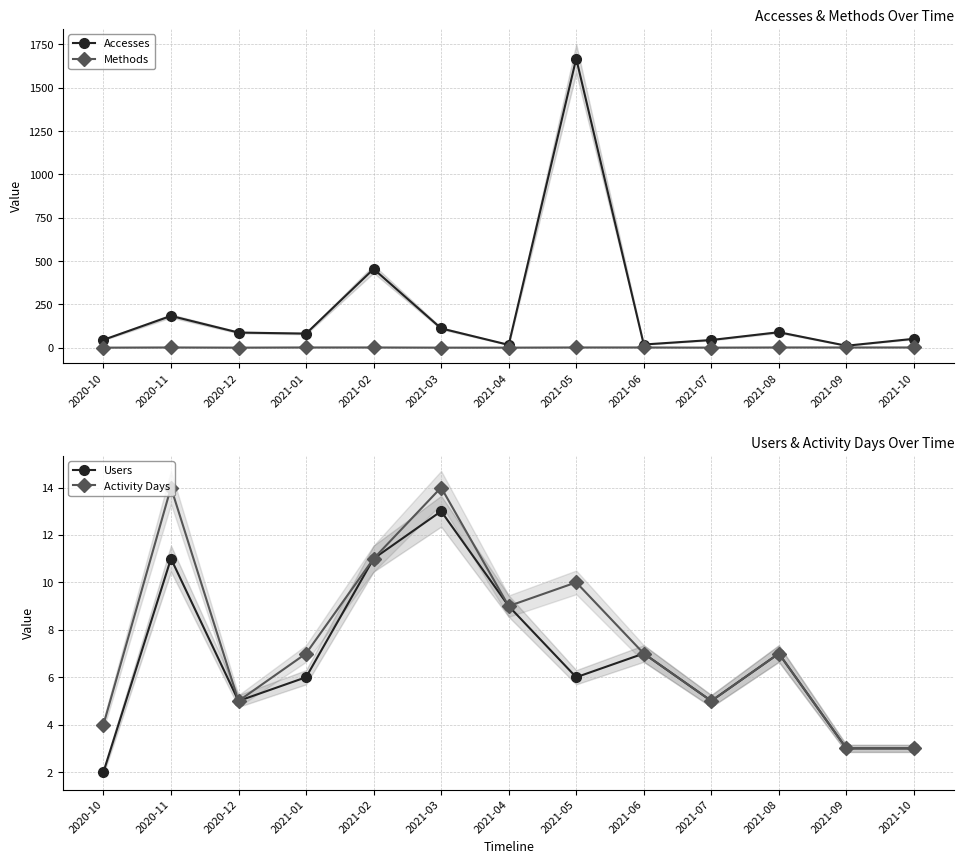

What is the sum of the Activity Days values at 2020-10 and 2021-09?

7